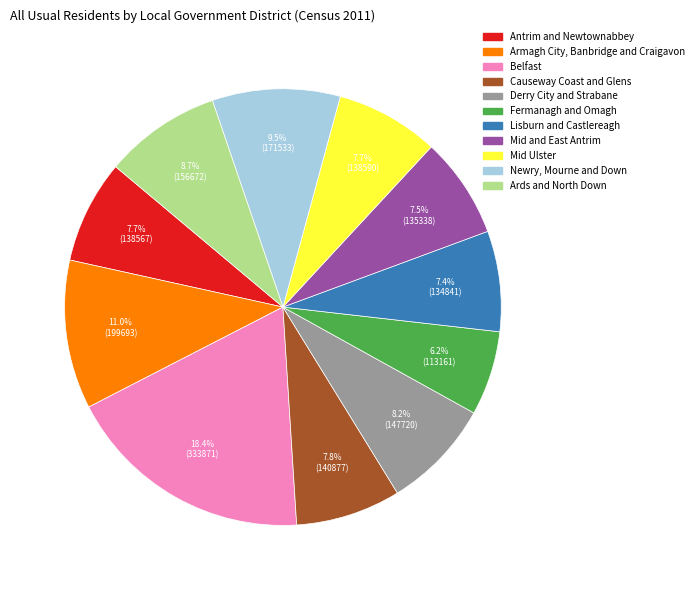

Which slice is the smallest?

Fermanagh and Omagh